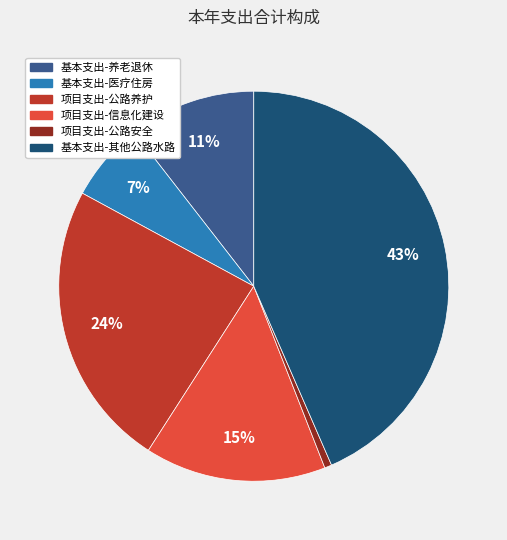

To the nearest percent, what is the average slice percentage?

17%